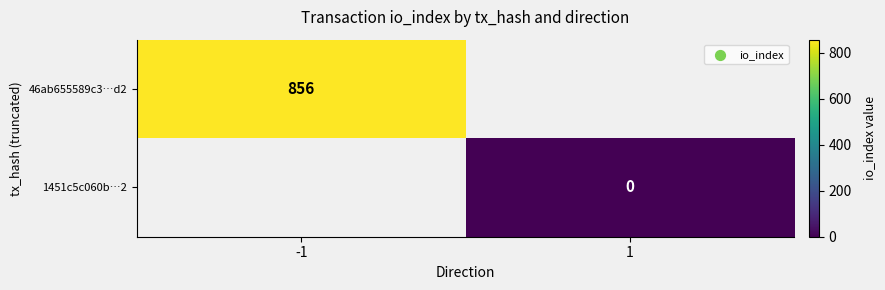

True or false: 46ab655589c3…d2 has a value of 856 at -1.

True